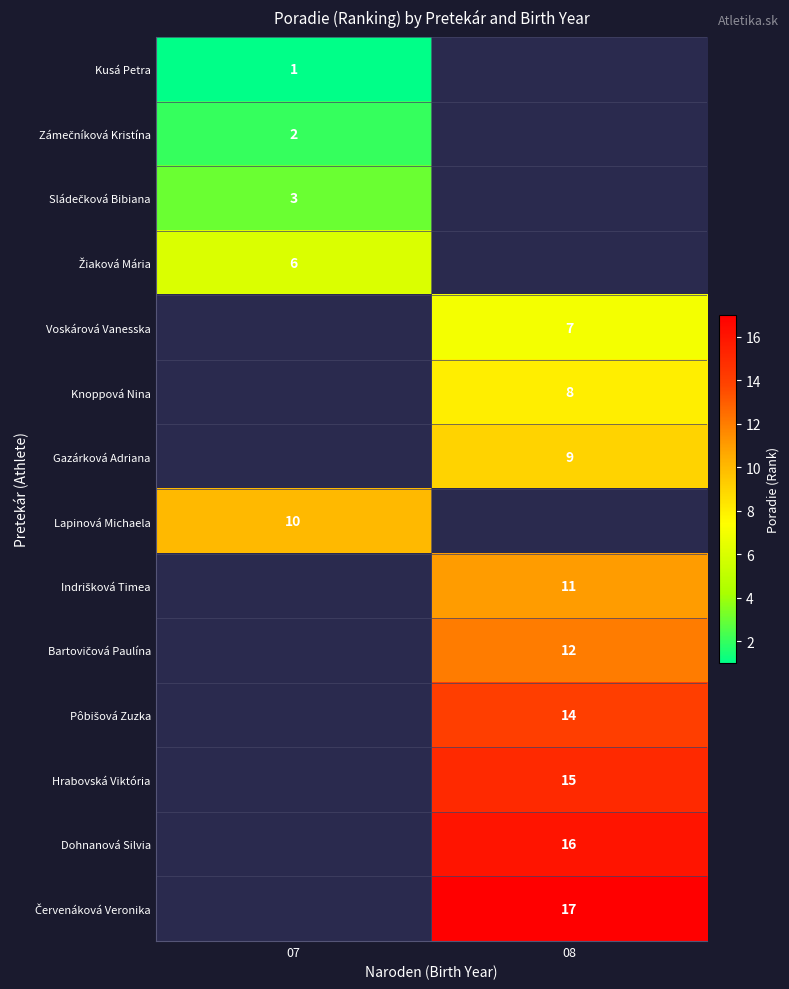

The value of Lapinová Michaela at 07 is 18. True or false?

False